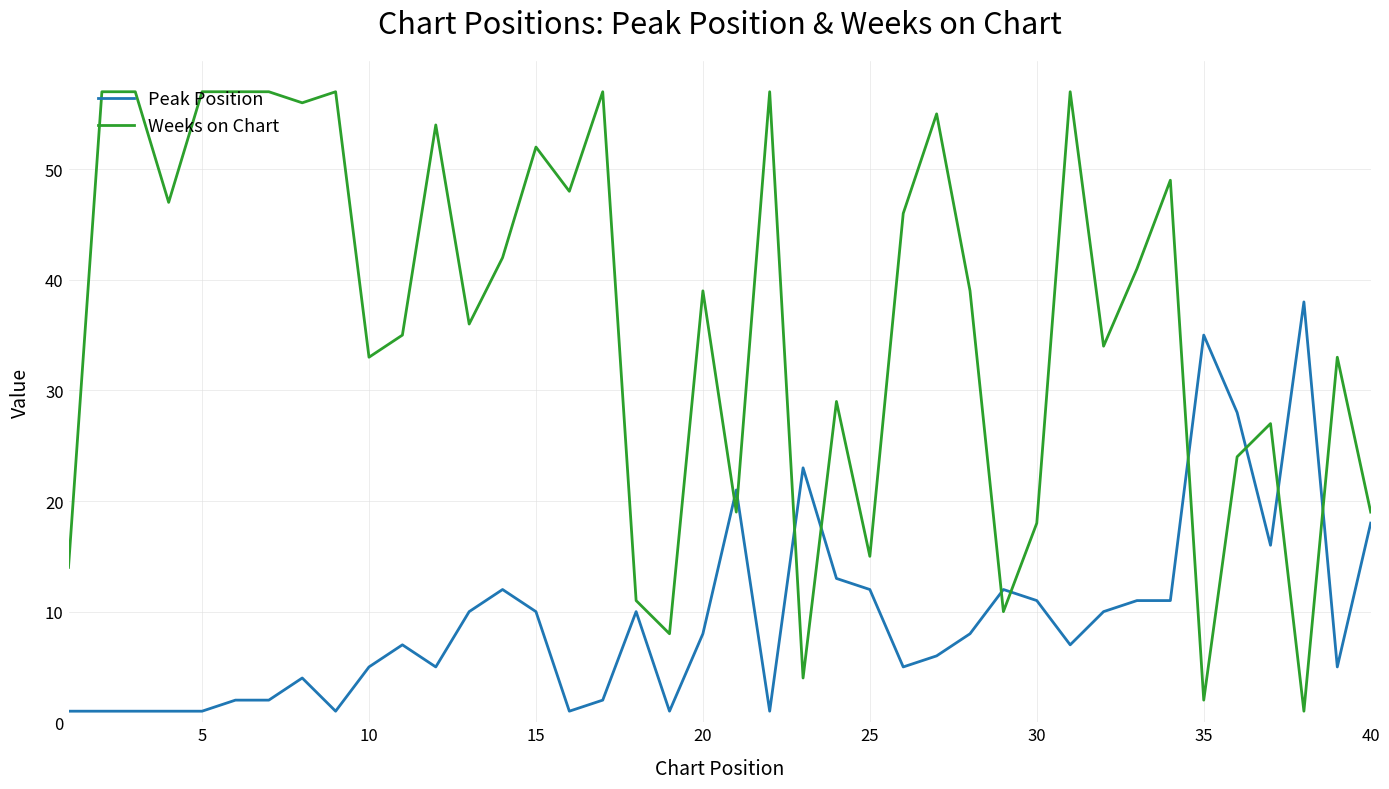

Rank the series by their maximum value, from lowest to highest.

Peak Position, Weeks on Chart